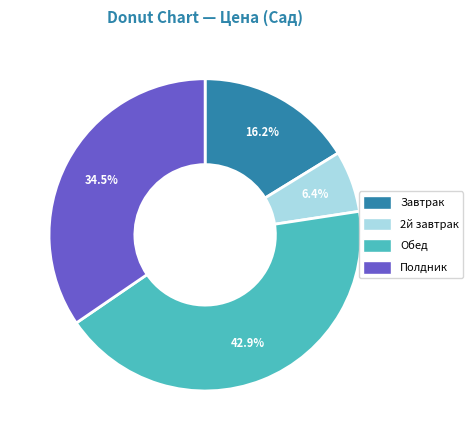

Is it true that Обед is 53% of the pie?

False